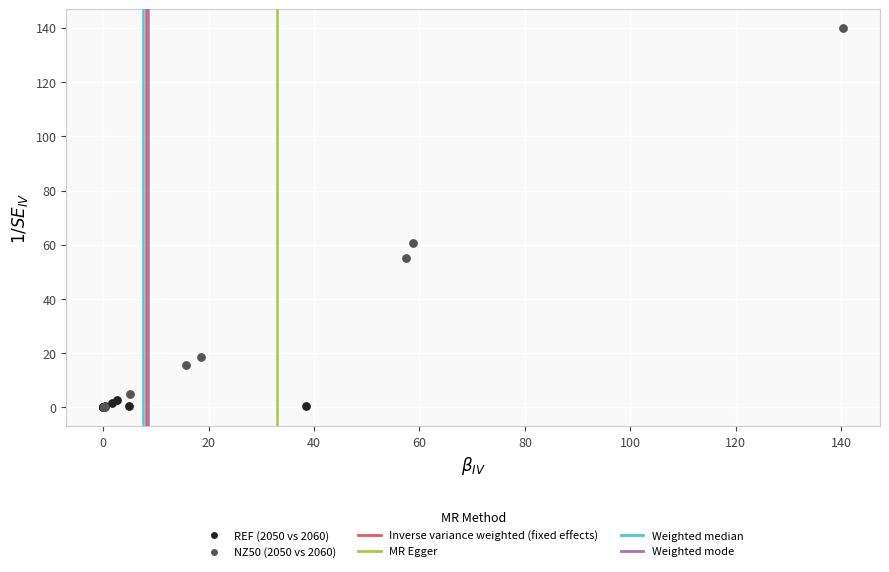

Which series has the largest Y range (max minus min)?

NZ50 (2050 vs 2060)